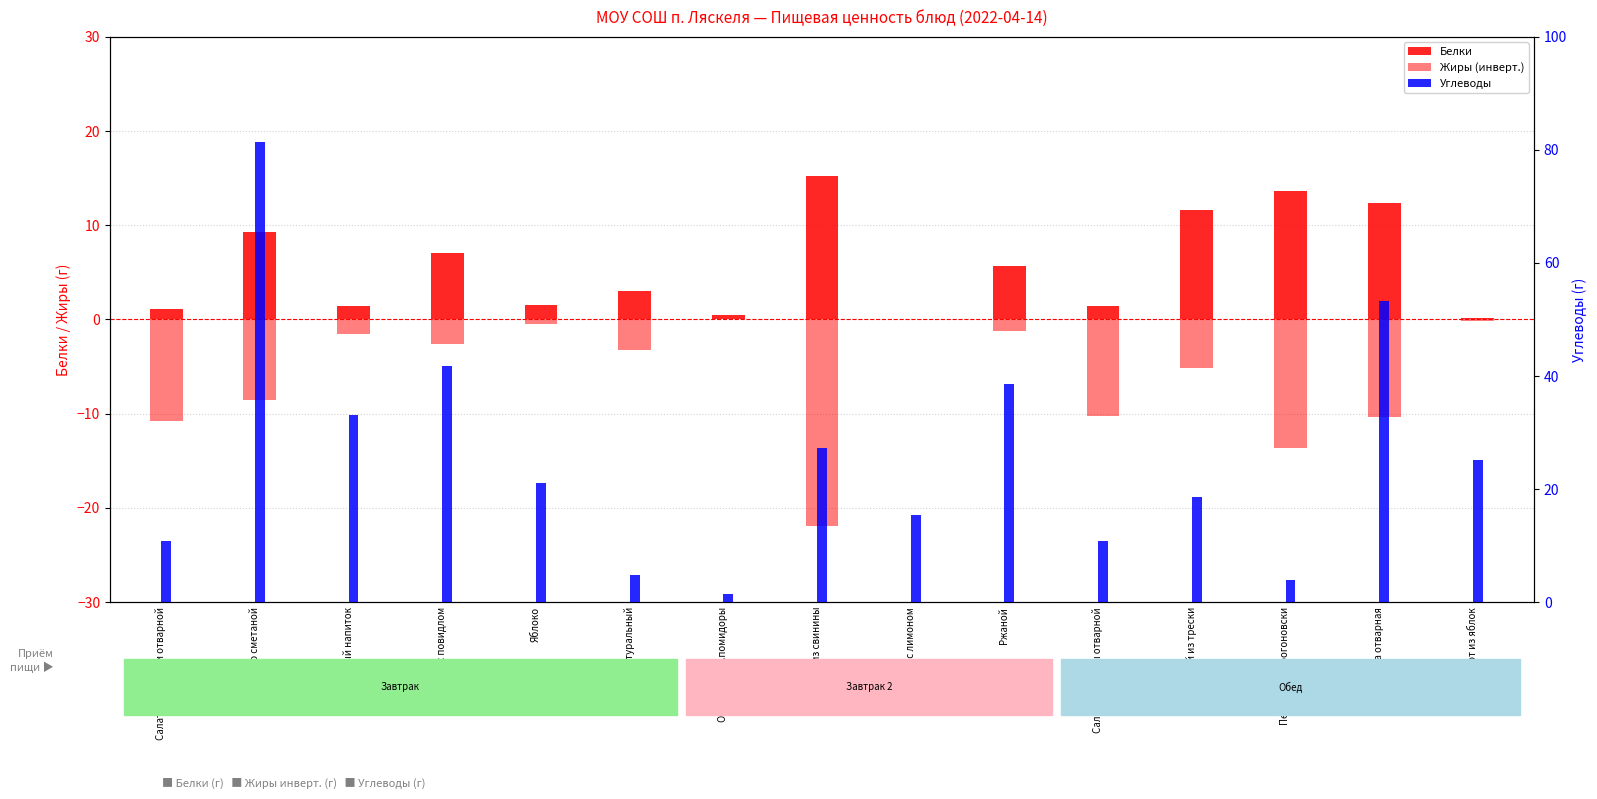

The value of Углеводы at Яблоко is 21.0. True or false?

True